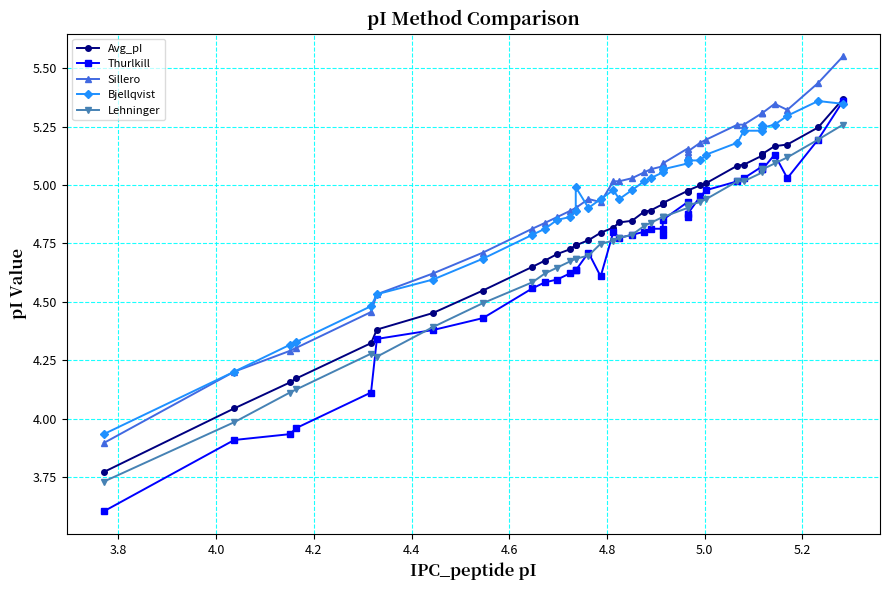

What are all the series names shown in the legend?

Avg_pI, Thurlkill, Sillero, Bjellqvist, Lehninger